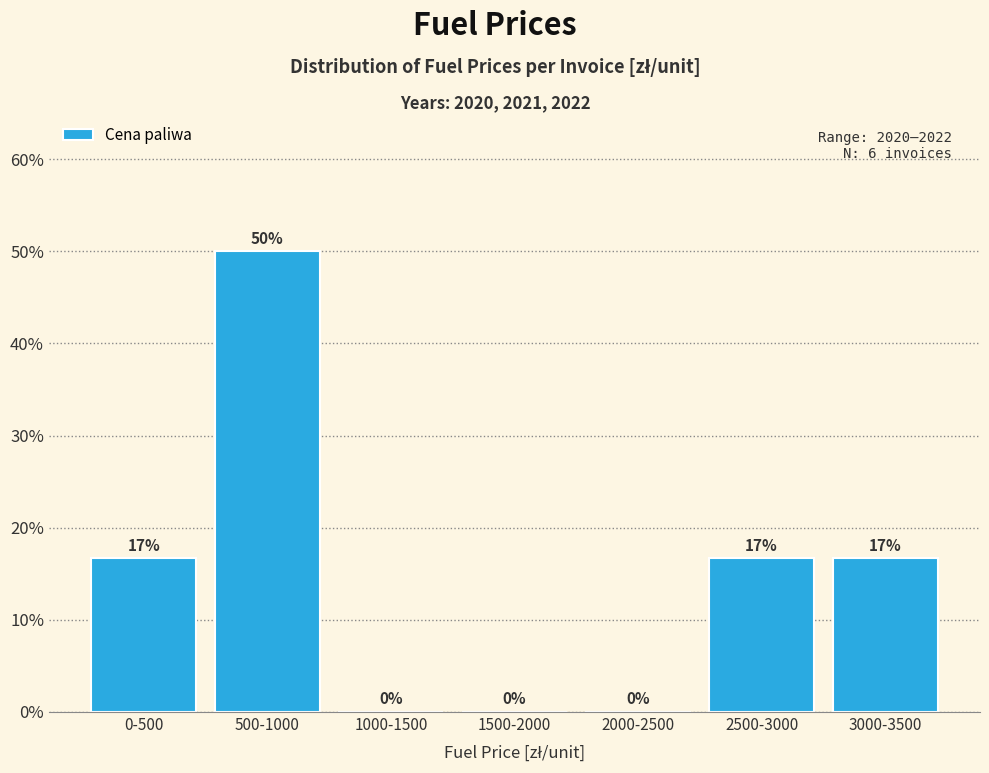

At which category does the chart reach its peak across all series?

500-1000